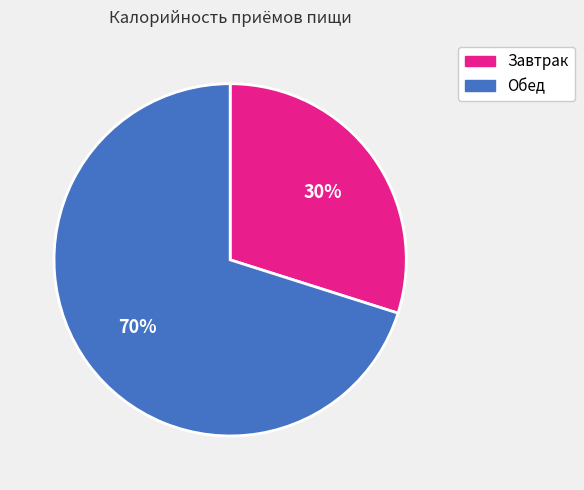

Is the sum of Обед and Завтрак greater than half?

Yes